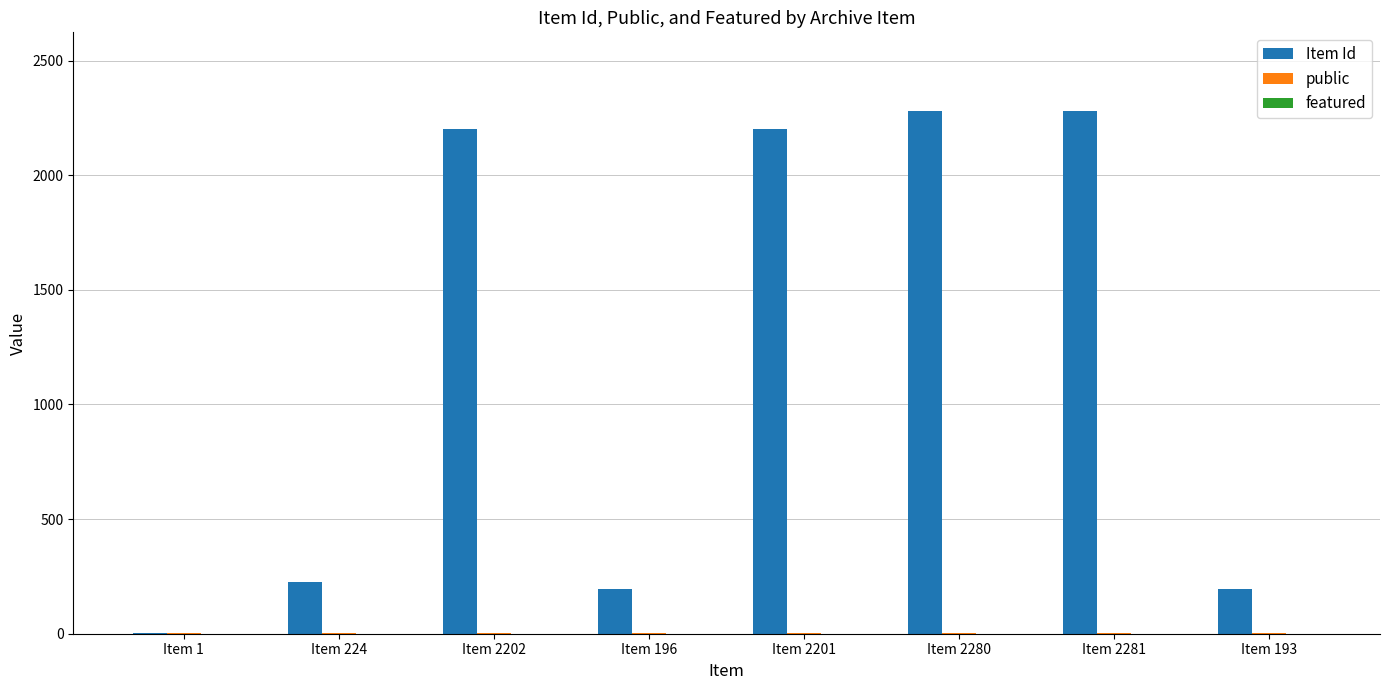

Between Item 2201 and Item 193, which series saw the biggest shift?

Item Id